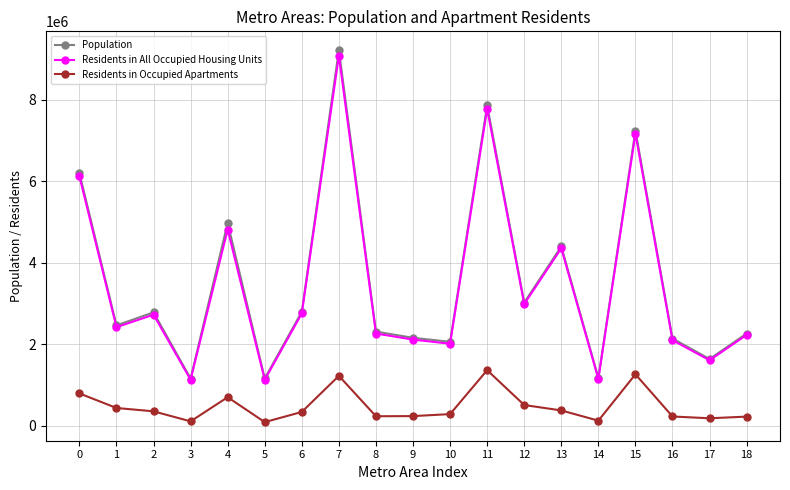

True or false: Residents in All Occupied Housing Units has a value of 2100889 at 16.

True